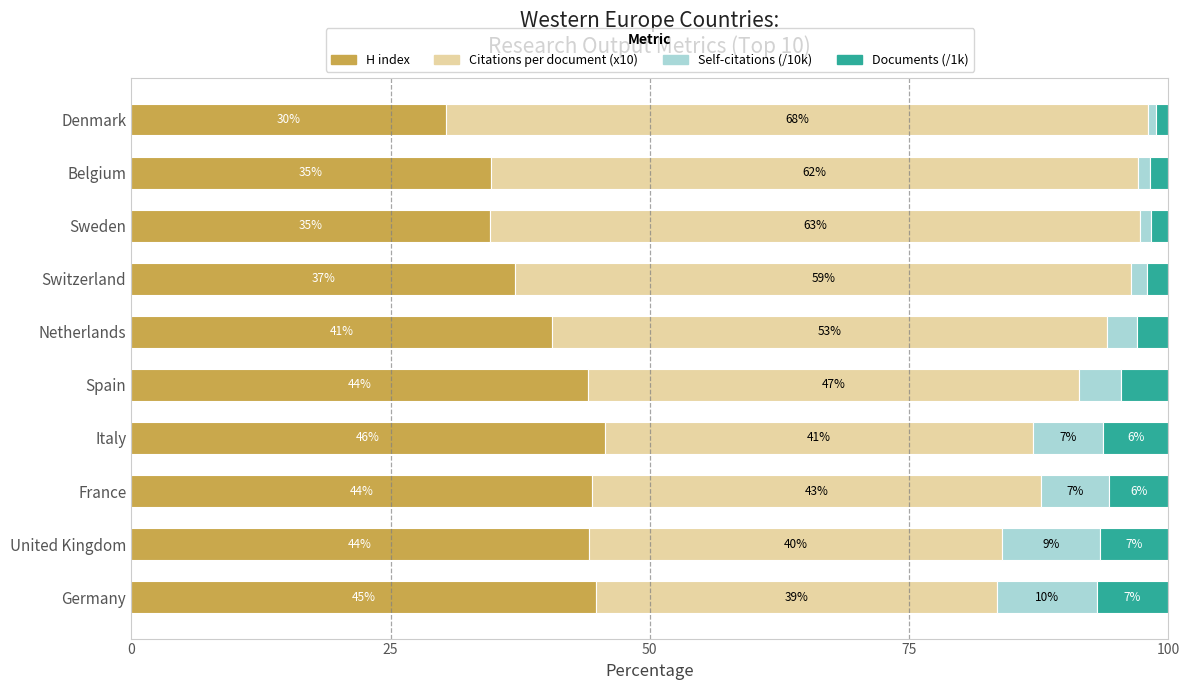

What is the label of the 4th bar from the right?

Switzerland